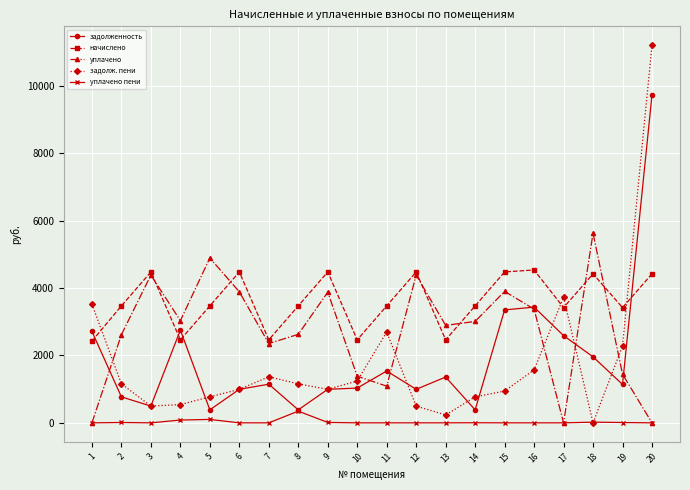

True or false: уплачено has a value of 1130.3 at 7.

False